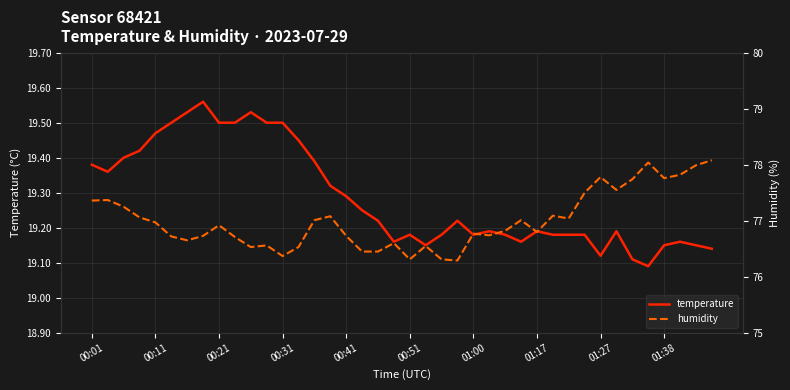

Reading left to right, what are all the values shown in this chart?

temperature: 19.4	19.4	19.4	19.4	19.5	19.5	19.5	19.6	19.5	19.5	19.5	19.5	19.5	19.4	19.4	19.3	19.3	19.2	19.2	19.2	19.2	19.1	19.2	19.2	19.2	19.2	19.2	19.2	19.2	19.2	19.2	19.2	19.1	19.2	19.1	19.1	19.1	19.2	19.1	19.1
humidity: 77.4	77.4	77.2	77.1	77.0	76.7	76.7	76.7	76.9	76.7	76.5	76.6	76.4	76.5	77.0	77.1	76.7	76.5	76.5	76.6	76.3	76.5	76.3	76.3	76.8	76.7	76.8	77.0	76.8	77.1	77.0	77.5	77.8	77.5	77.7	78.0	77.8	77.8	78.0	78.1